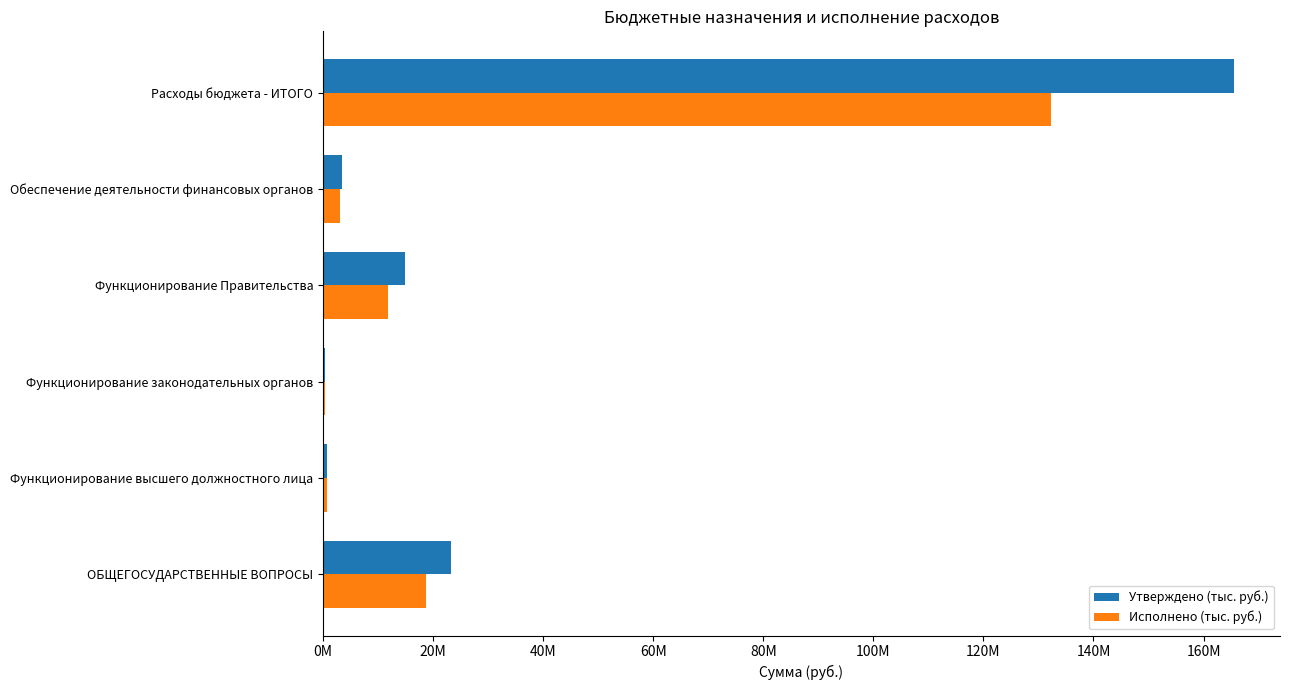

At which label is Утверждено (тыс. руб.) closest to 83011209?

ОБЩЕГОСУДАРСТВЕННЫЕ ВОПРОСЫ